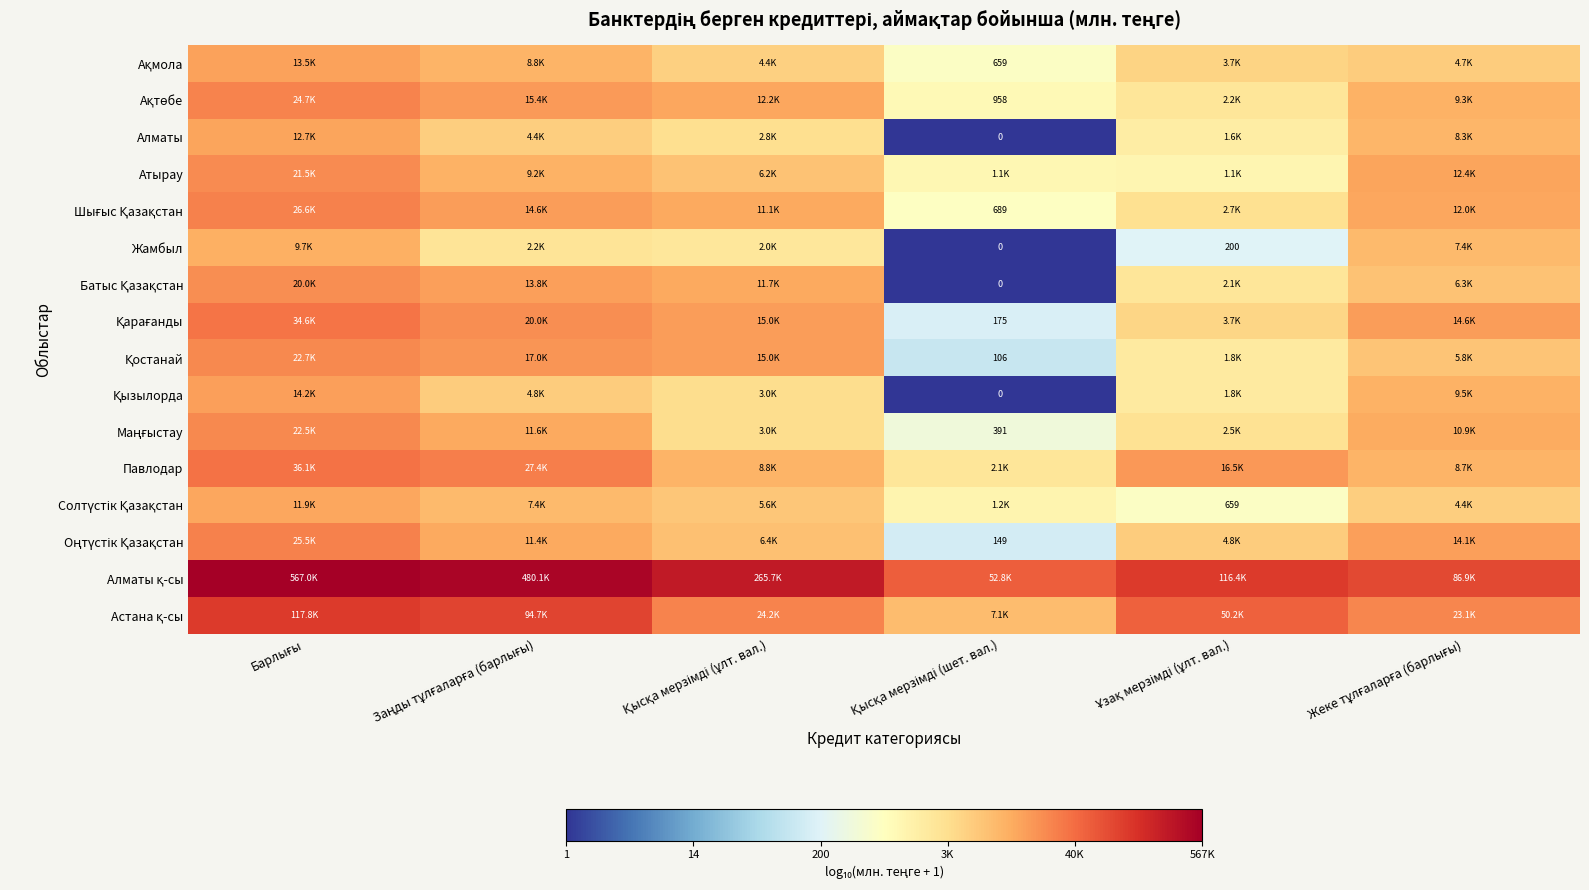

The value of Қарағанды at Заңды тұлғаларға (барлығы) is 6.7. True or false?

False